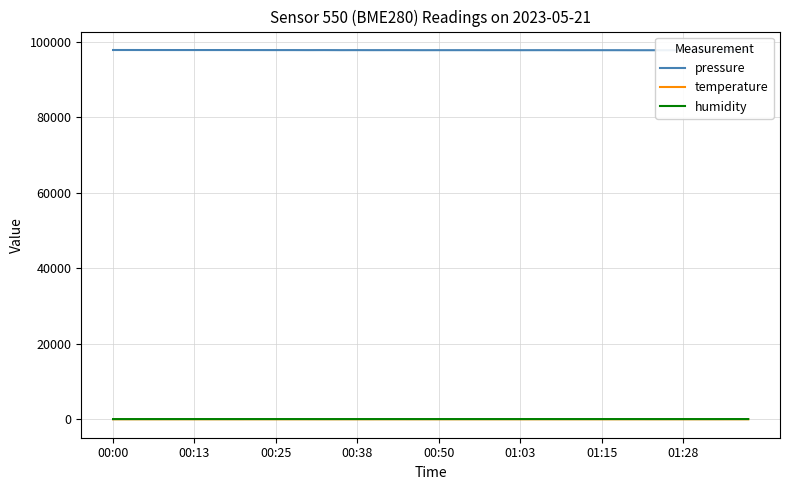

Rank the series by their maximum value, from highest to lowest.

pressure, humidity, temperature